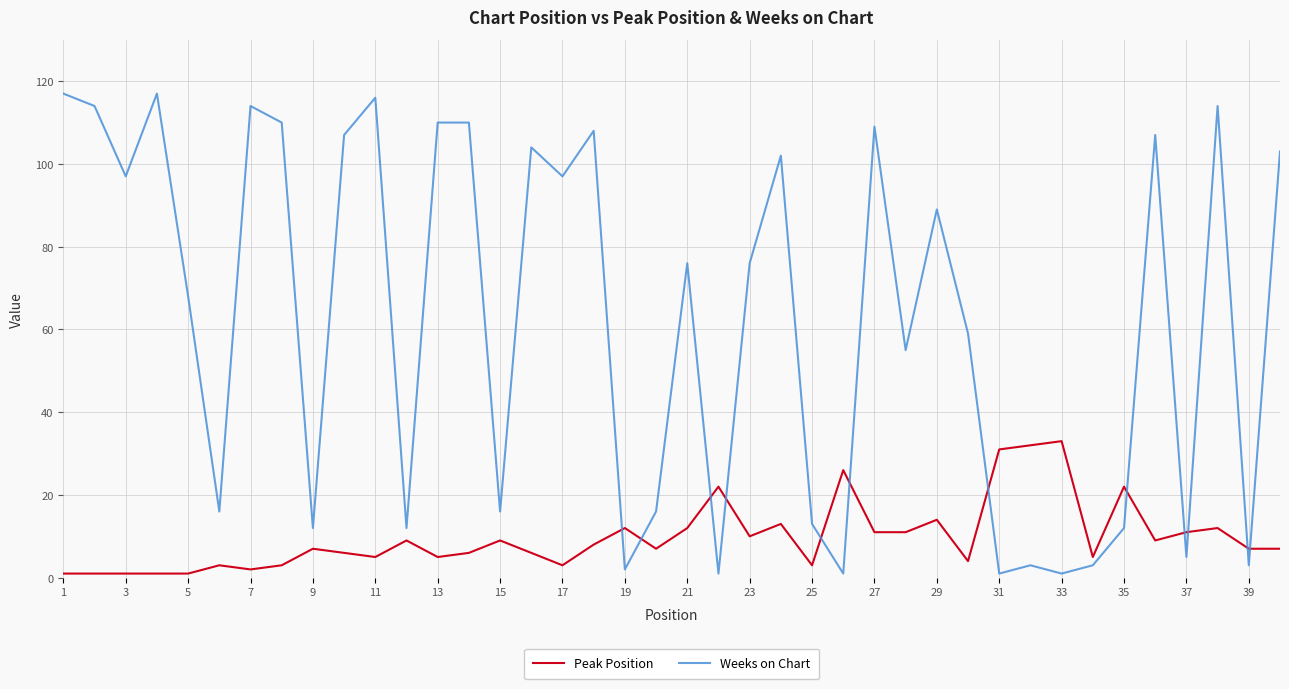

List the series in order of their overall mean, lowest first.

Peak Position, Weeks on Chart